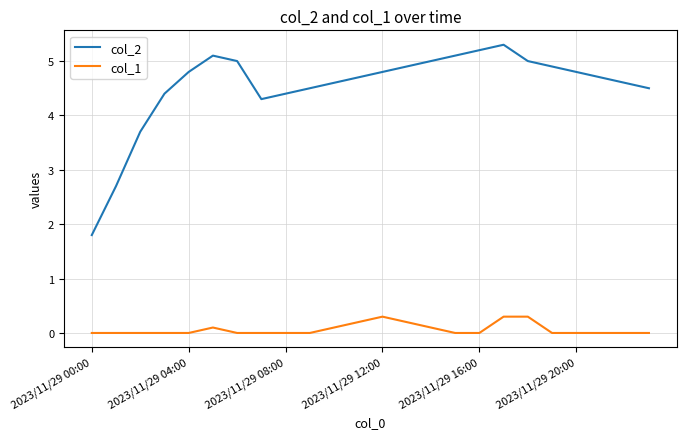

Count the col_1 values in the range 0 to 1.

24